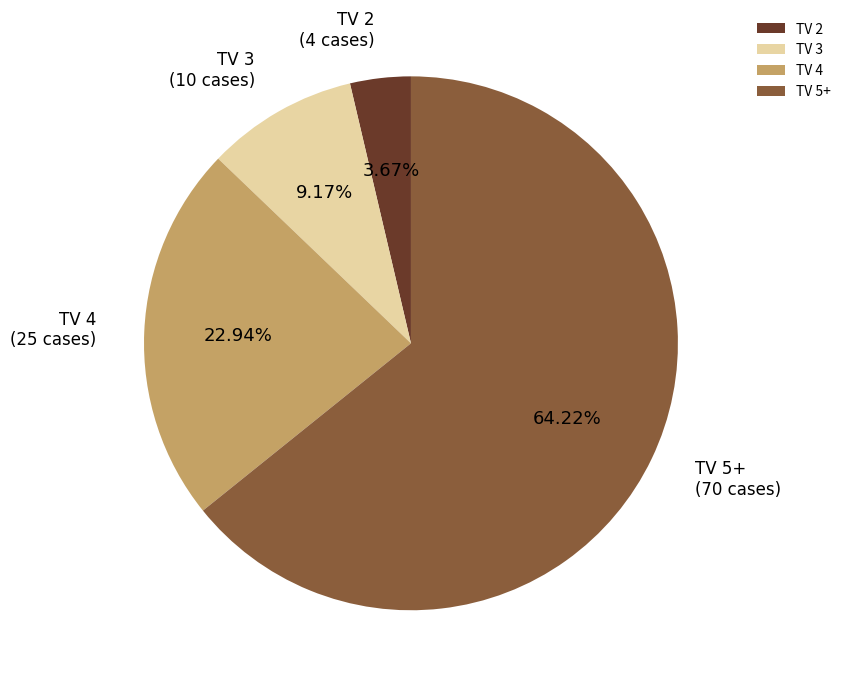

How many segments does this pie chart have?

4